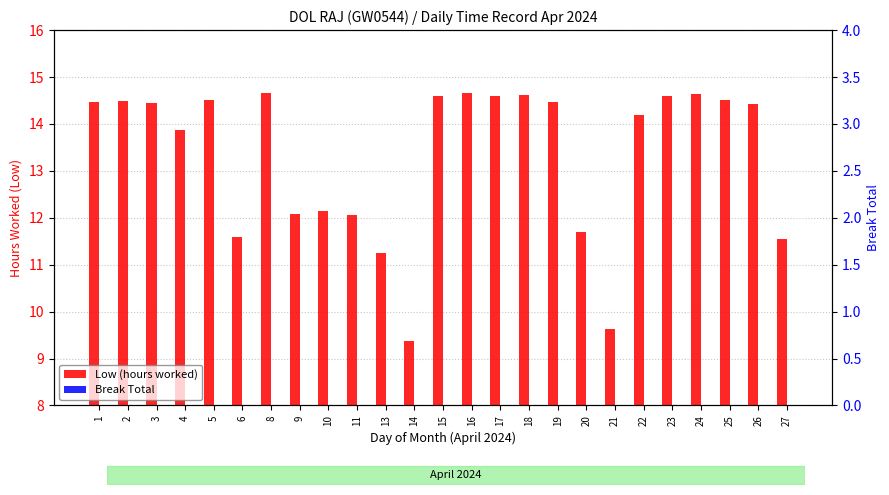

At which category is the sum across all series the highest?

8